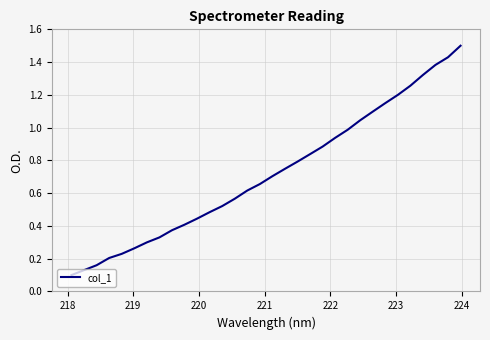

What is the greatest value displayed?

1.5